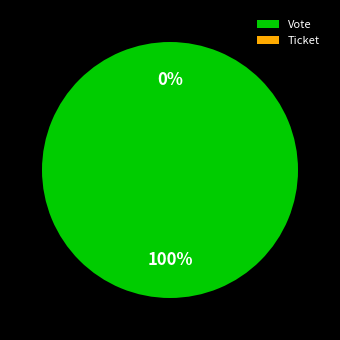

Does Ticket represent more than half of the total?

No